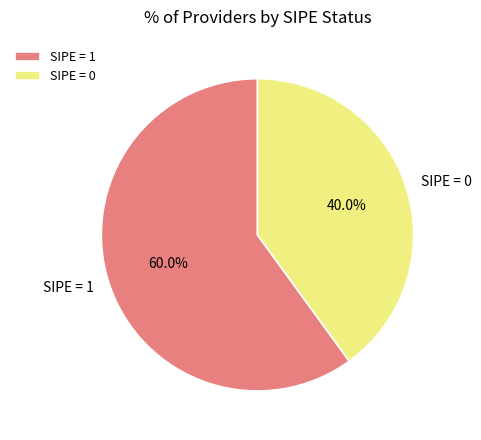

Rank the categories by value from lowest to highest.

SIPE = 0, SIPE = 1